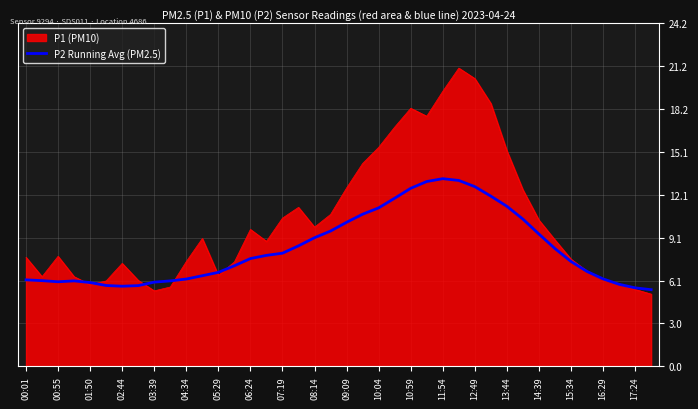

What is the greatest value displayed?

21.1